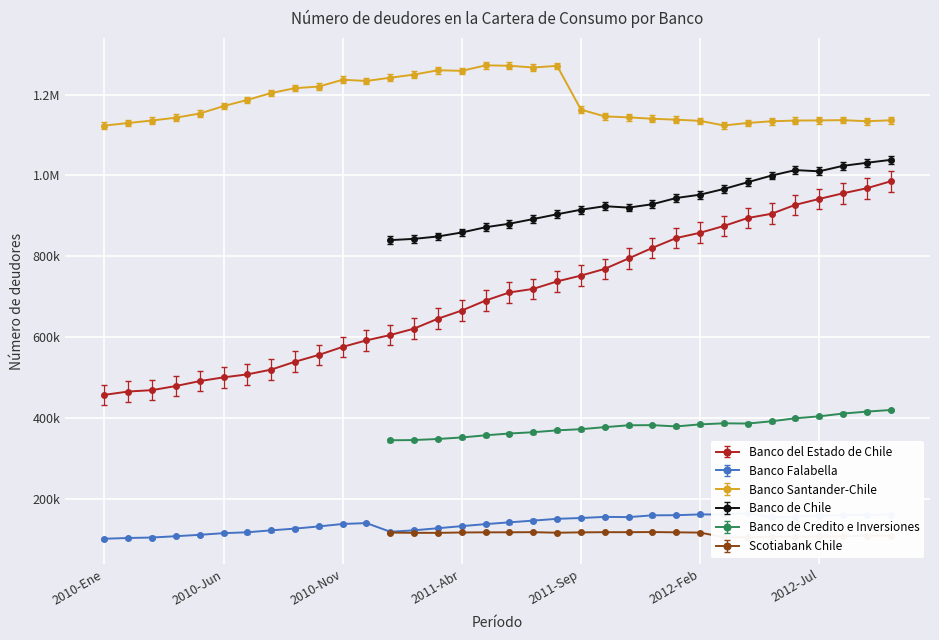

Where does the Banco del Estado de Chile series first go above 711193?

2011-Jul